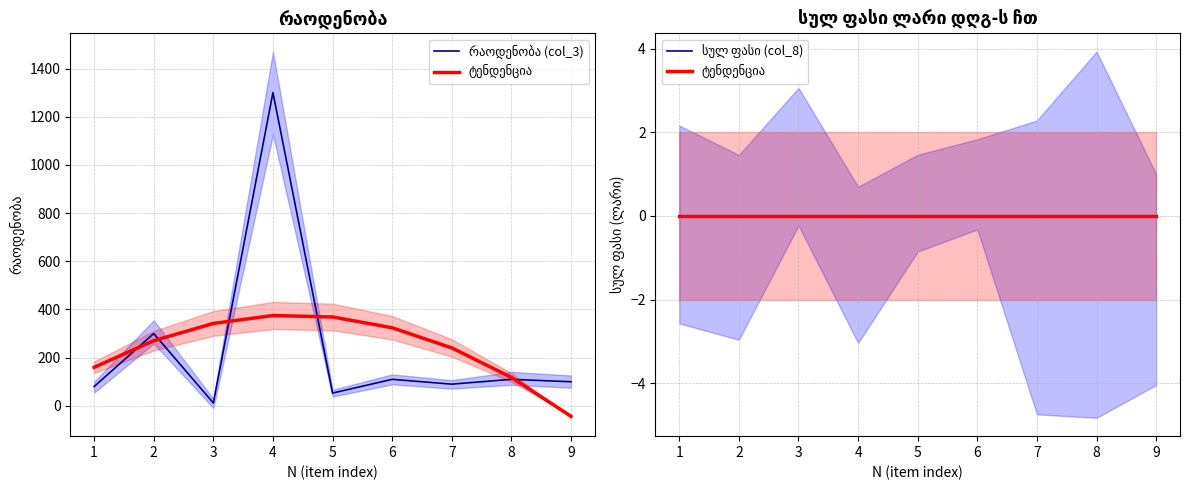

Is the value of სულ ფასი (col_8) at 9 greater than the value of რაოდენობა (col_3) at 8?

No